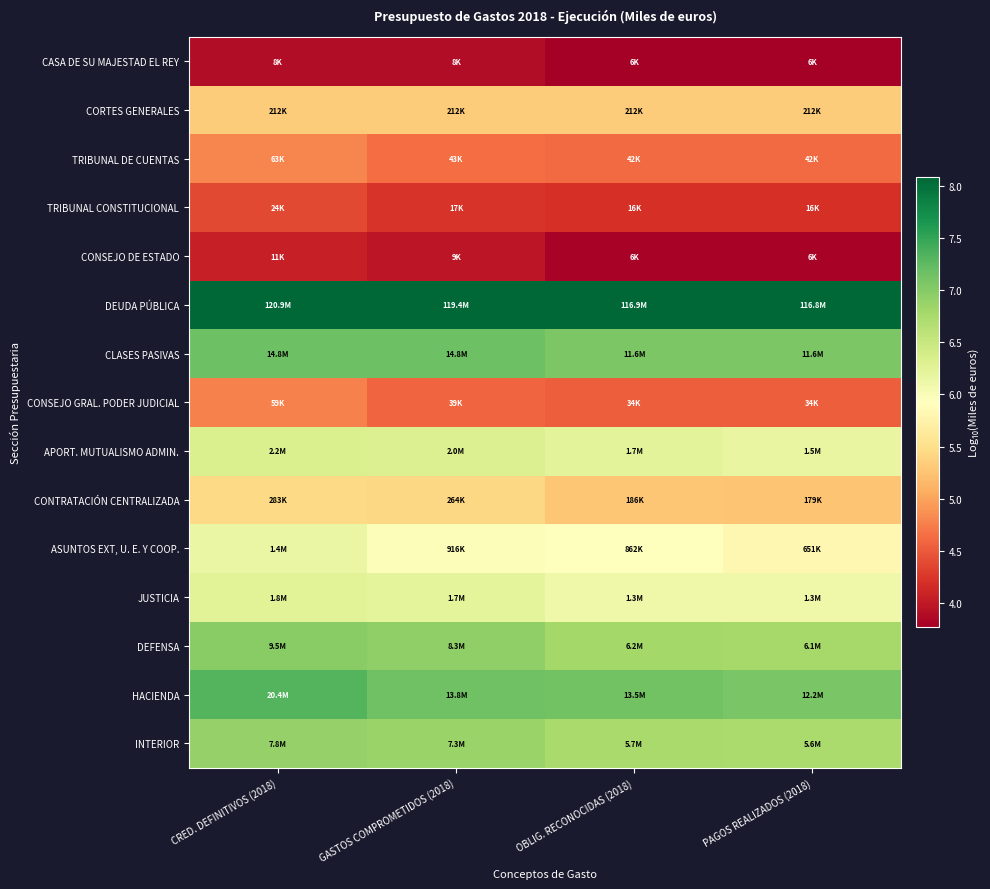

At which category is the sum across all series the highest?

CRED. DEFINITIVOS (2018)